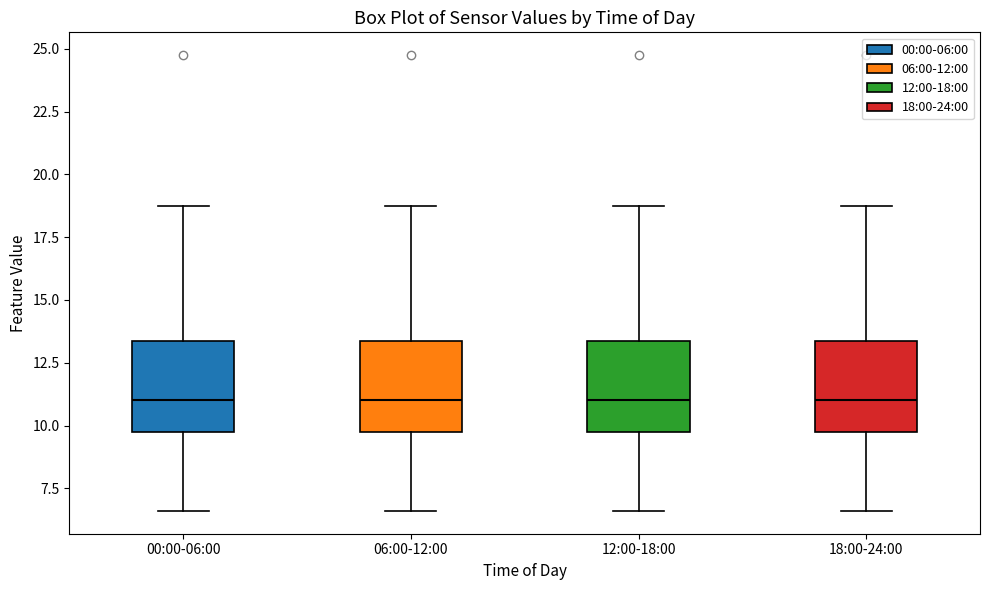

Where is the upper edge of the box for 06:00-12:00 on the y-axis? The values are not printed on the chart, so give them approximately, as read against the axis.

13.5